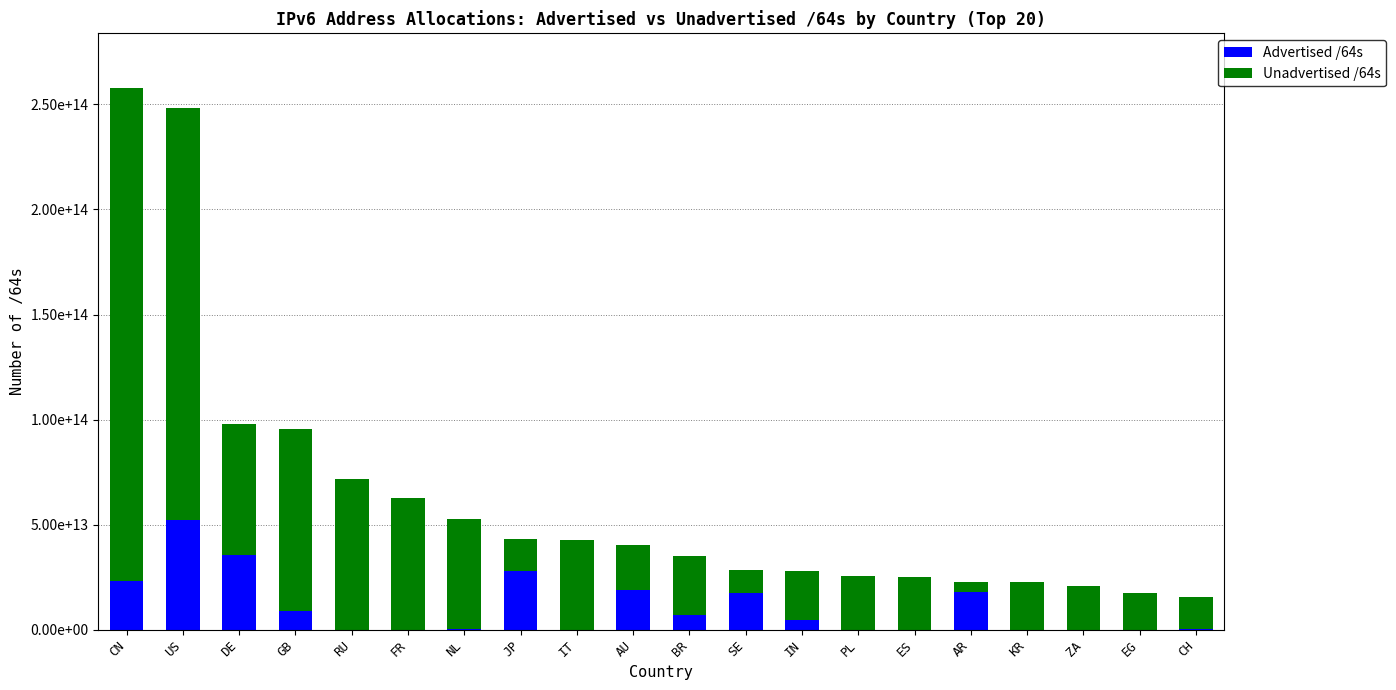

What are all the series names shown in the legend?

Advertised /64s, Unadvertised /64s